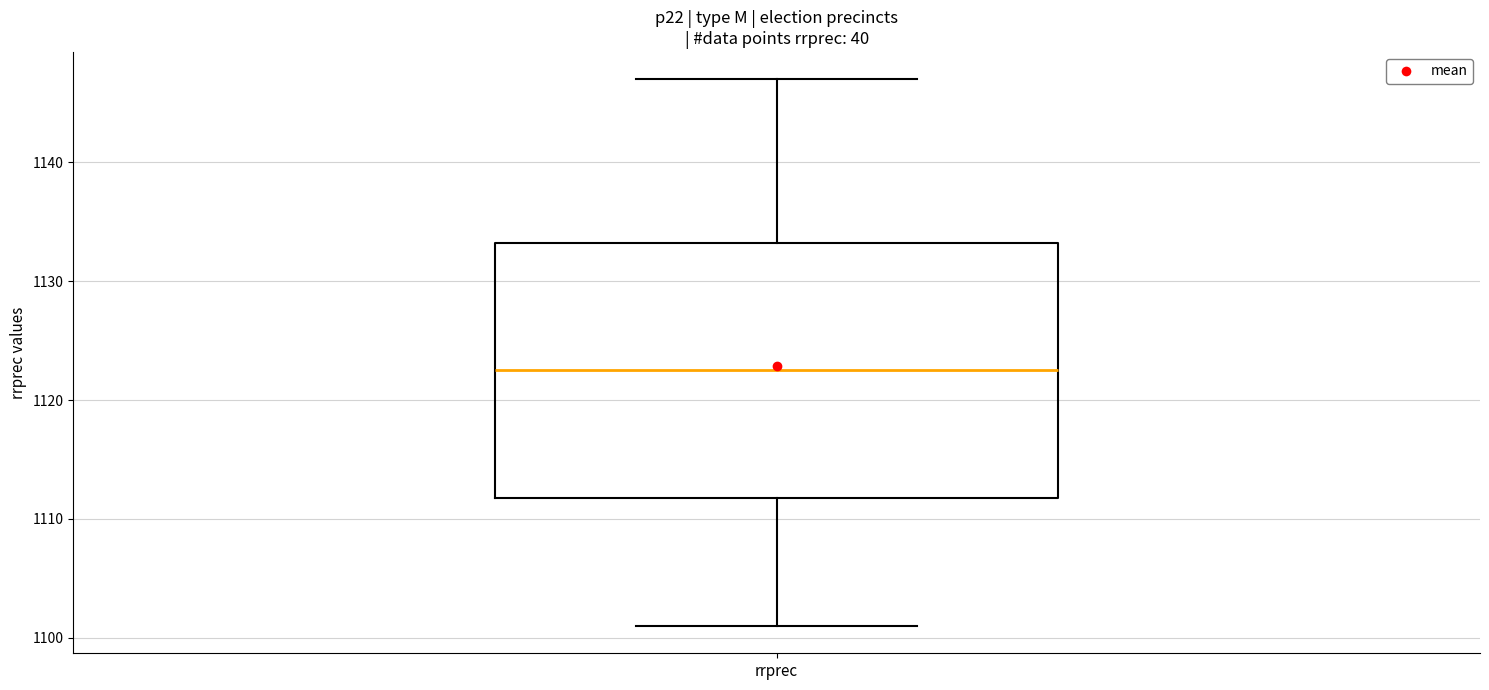

Where does the lower whisker of the box for rrprec end on the y-axis? The values are not printed on the chart, so give them approximately, as read against the axis.

1101